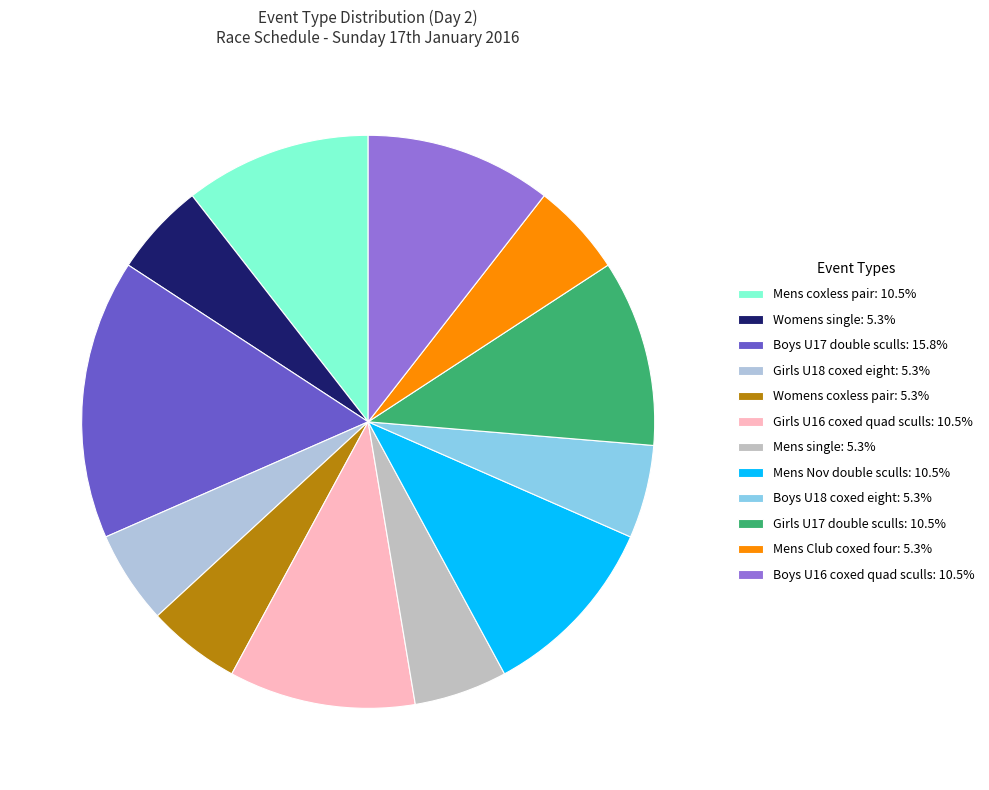

Which slice is the largest?

Boys U17 double sculls